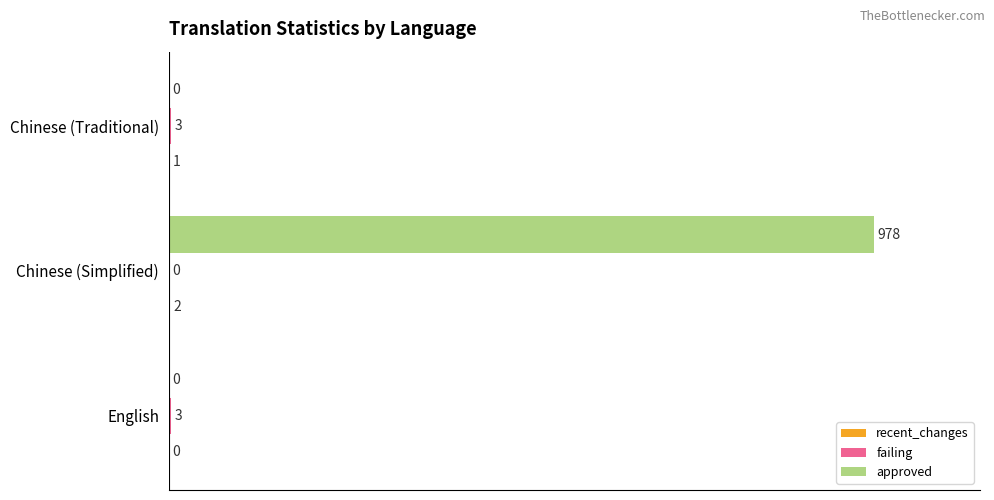

How many categories are shown in the chart?

3